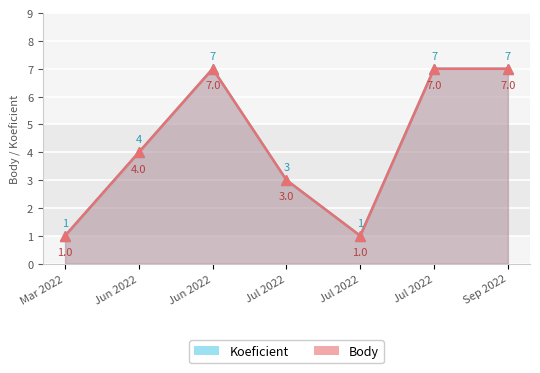

How many Koeficient values are between 1 and 7?

7